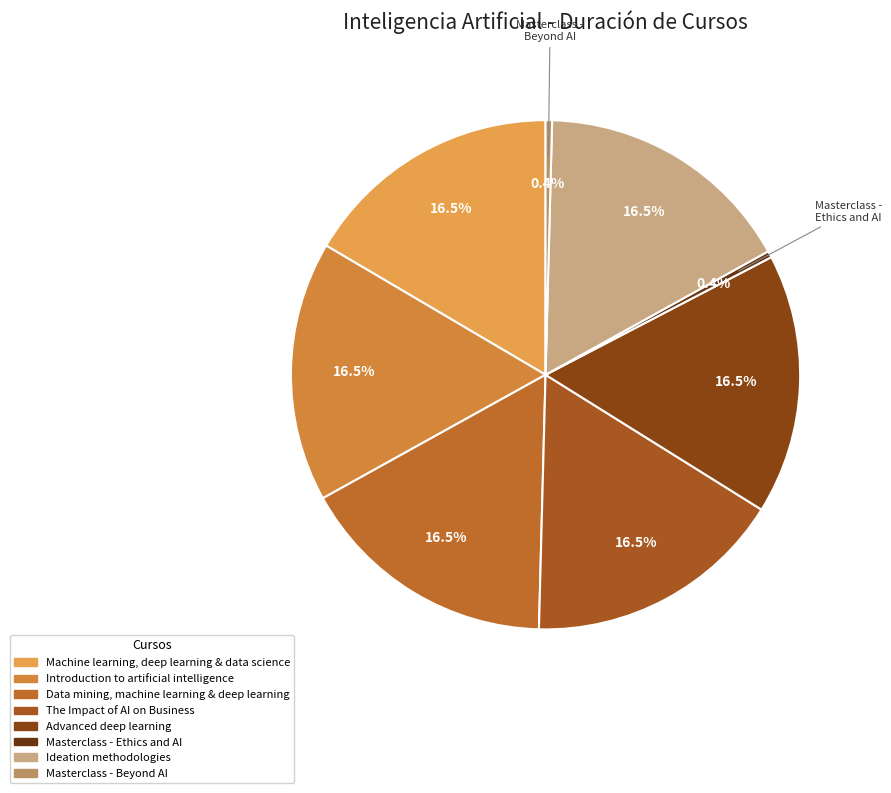

Count the number of slices in the pie.

8